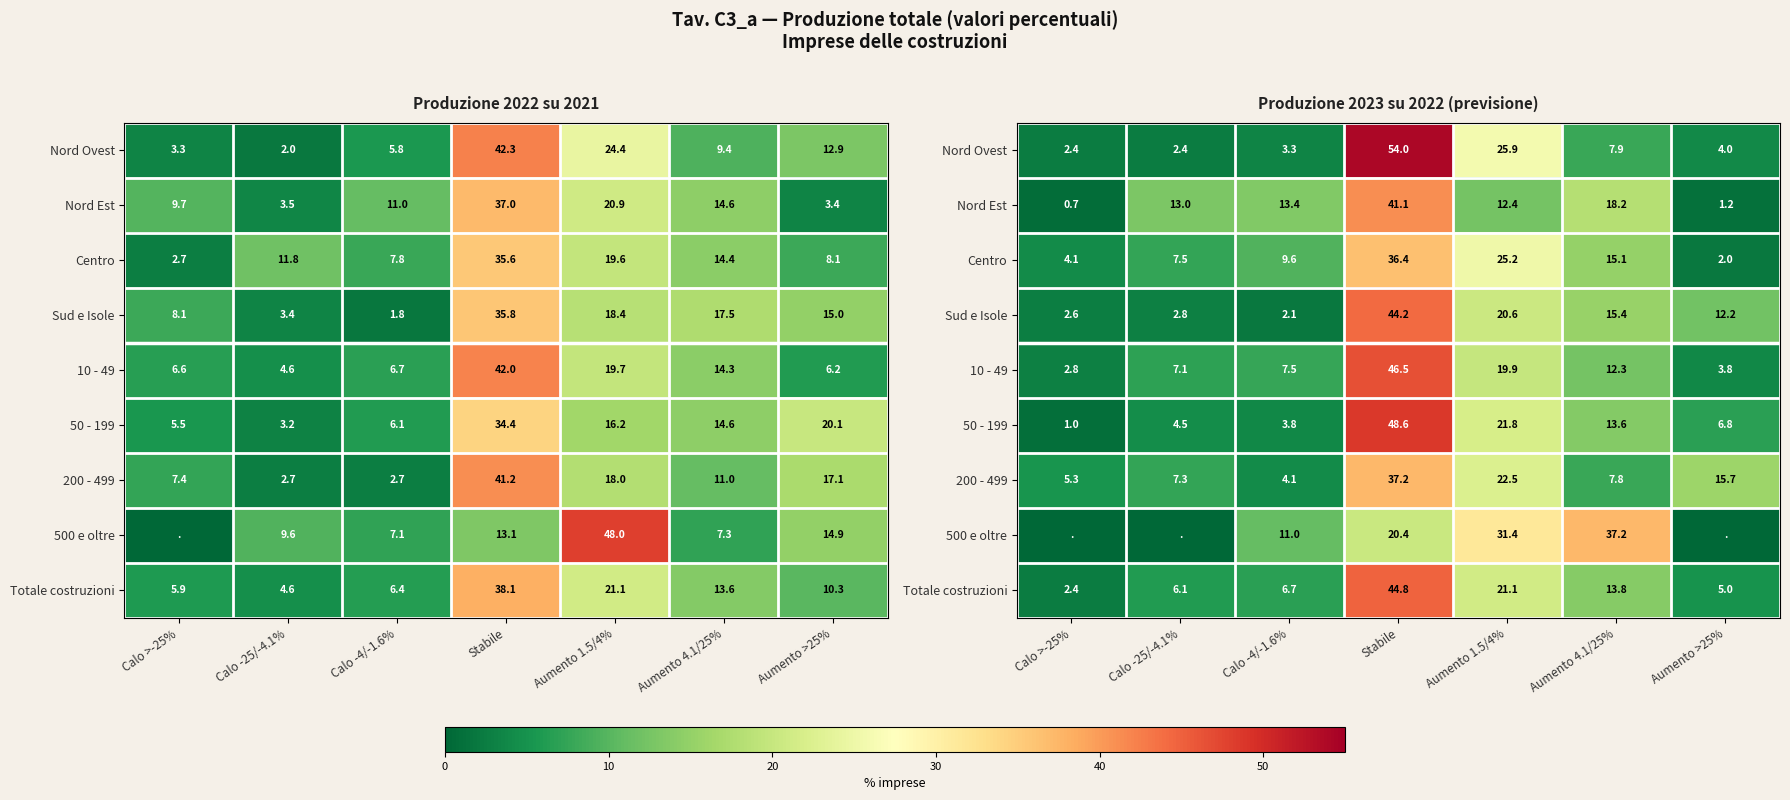

Is the value of Centro at Stabile greater than the value of 500 e oltre at Calo >-25%?

Yes